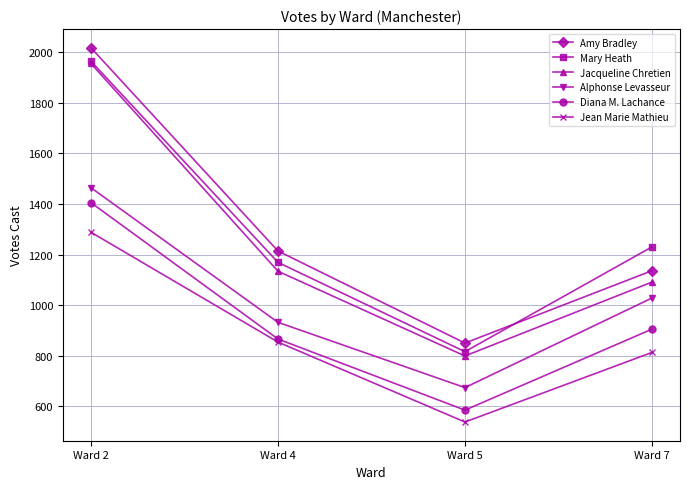

What is the spread (max minus min) of values at Ward 7?

417